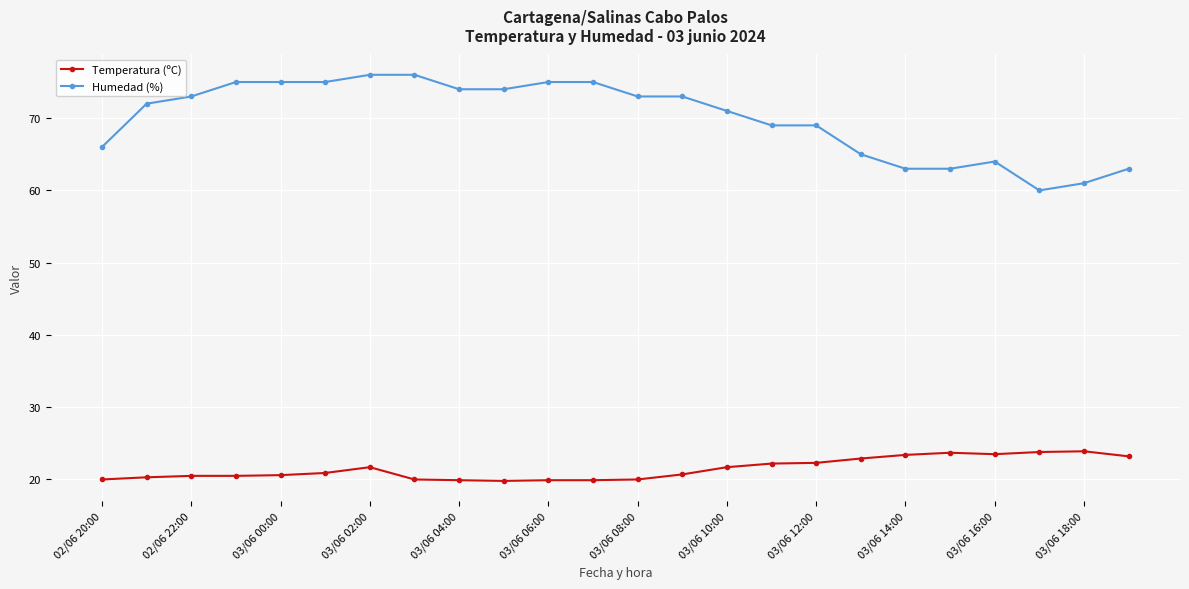

Which series has the widest spread of values?

Humedad (%)